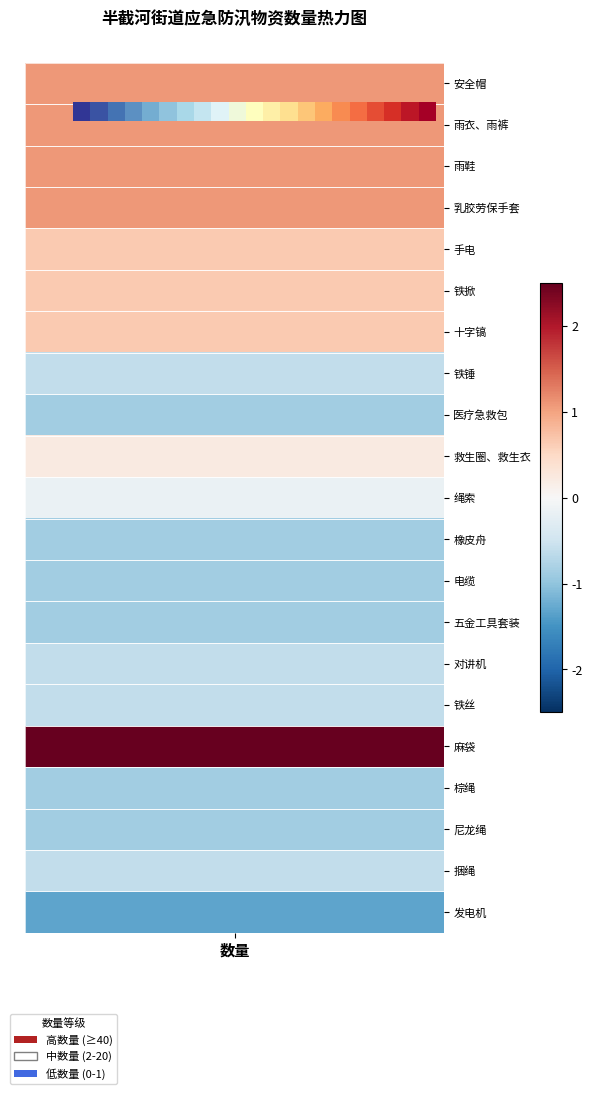

Count the number of values greater than 10.

10